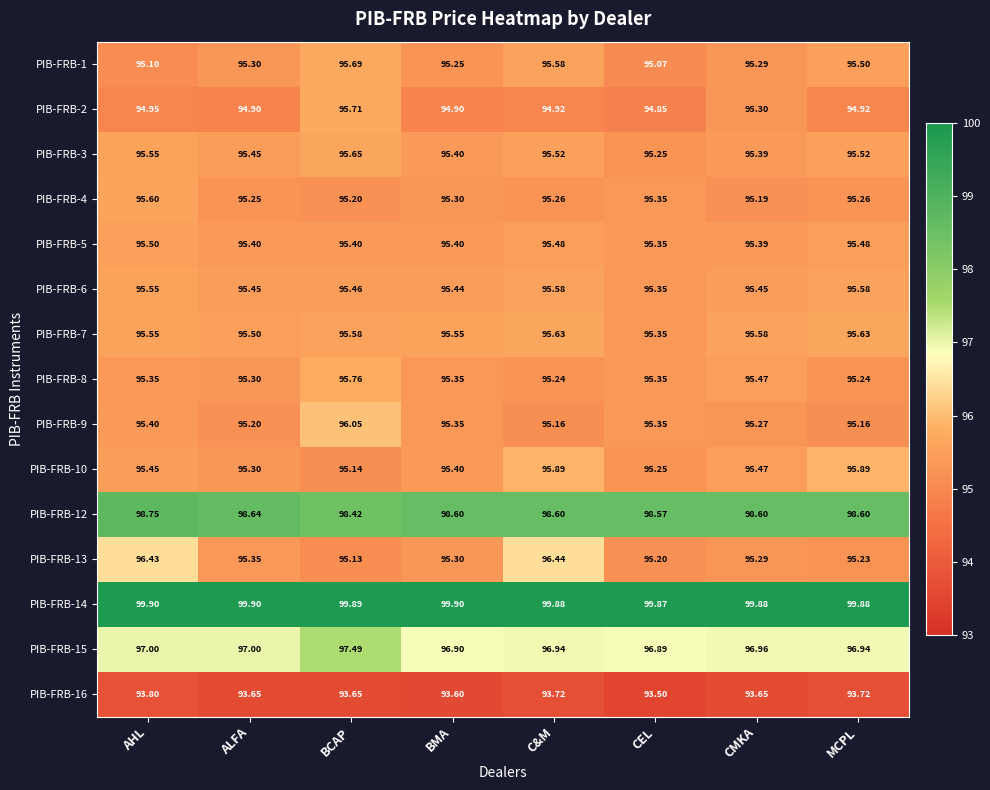

List the series in order of their peak value, lowest first.

PIB-FRB-16, PIB-FRB-5, PIB-FRB-6, PIB-FRB-4, PIB-FRB-7, PIB-FRB-3, PIB-FRB-1, PIB-FRB-2, PIB-FRB-8, PIB-FRB-10, PIB-FRB-9, PIB-FRB-13, PIB-FRB-15, PIB-FRB-12, PIB-FRB-14